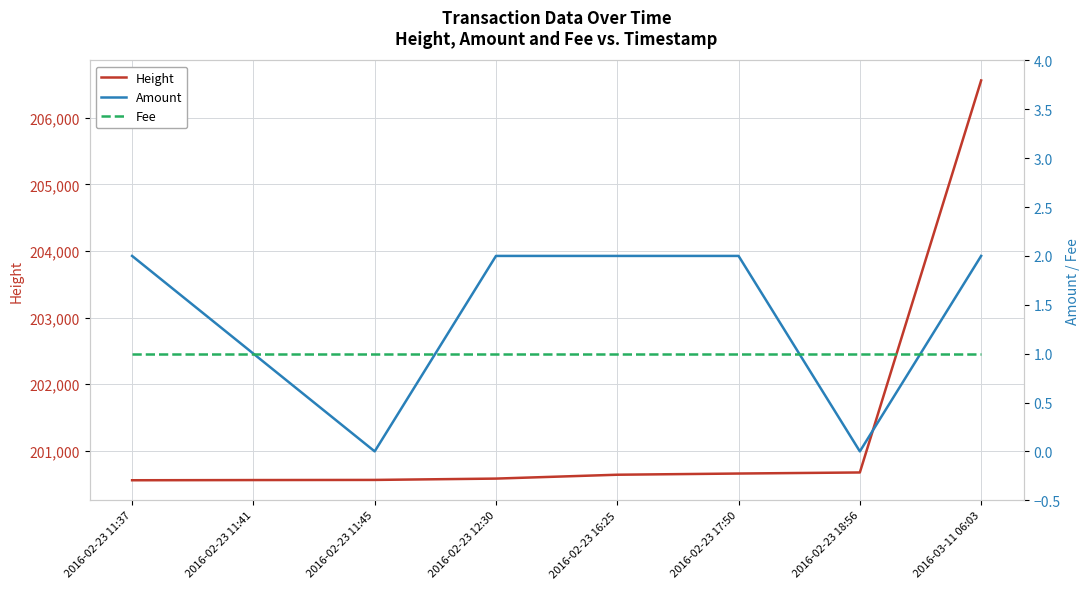

What are all the series names shown in the legend?

Height, Amount, Fee